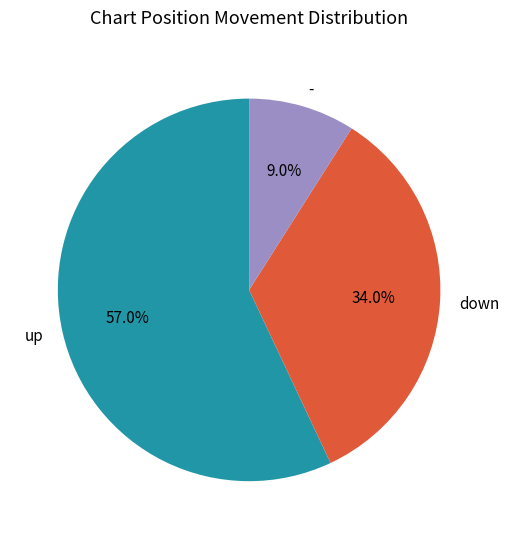

Is it true that down is 34% of the pie?

True